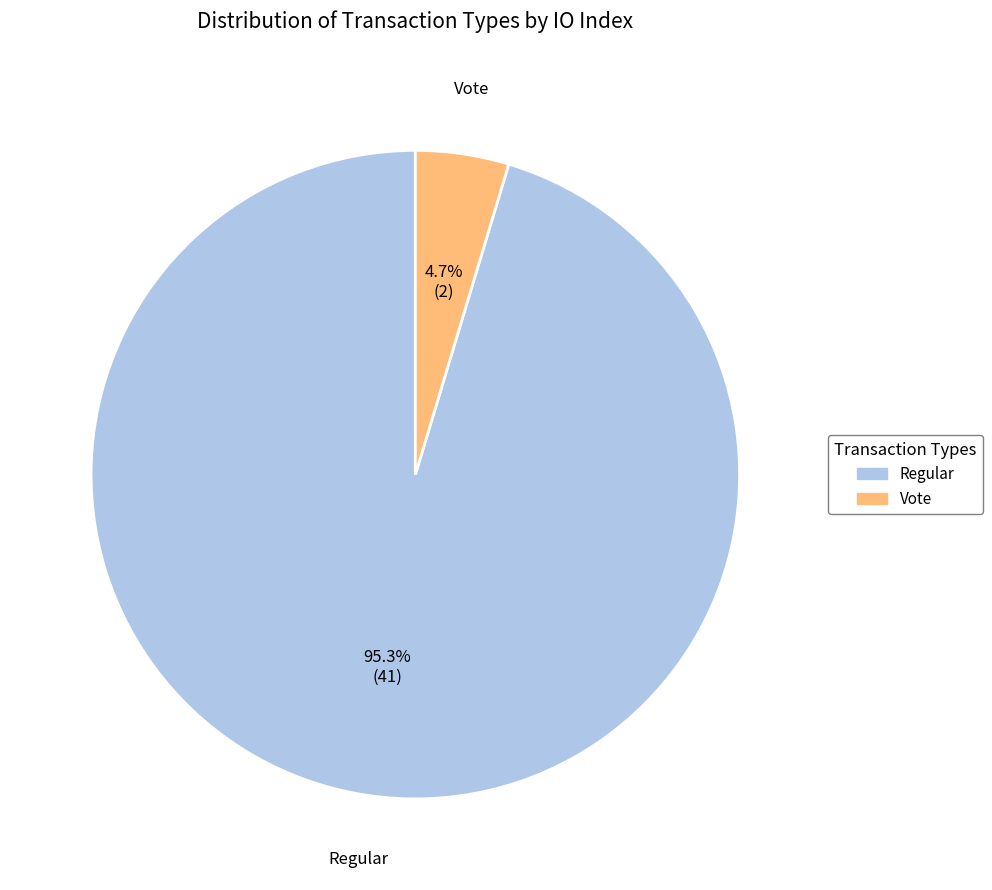

Is the sum of Regular and Vote greater than half?

Yes